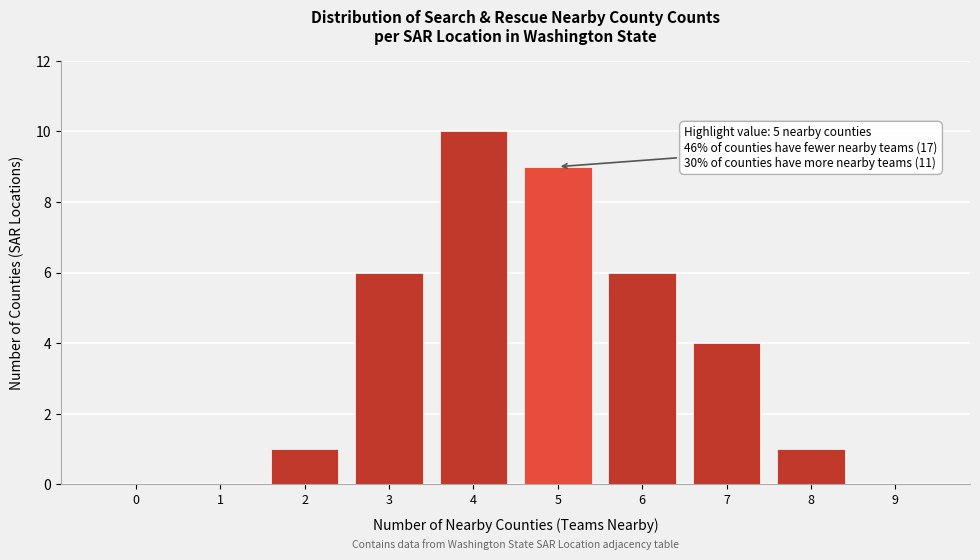

Reading left to right, extract all data points from this chart.

0=0	1=0	2=1	3=6	4=10	5=9	6=6	7=4	8=1	9=0